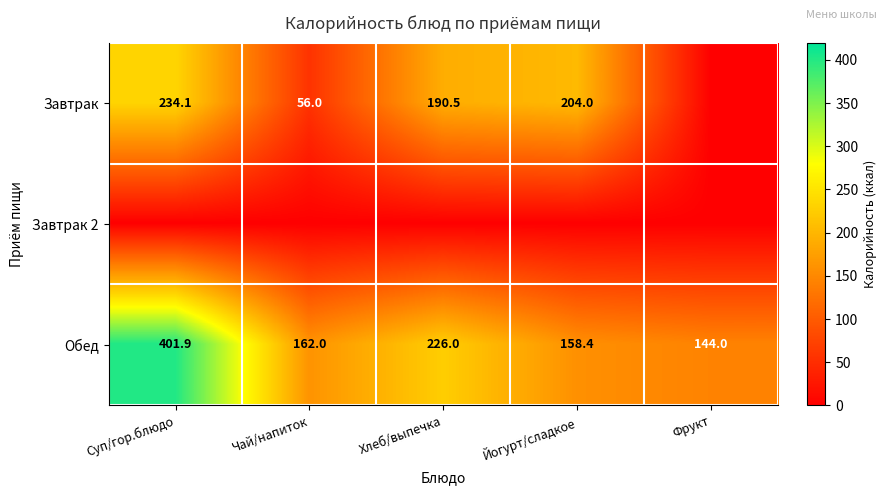

How many distinct data groups are displayed?

3